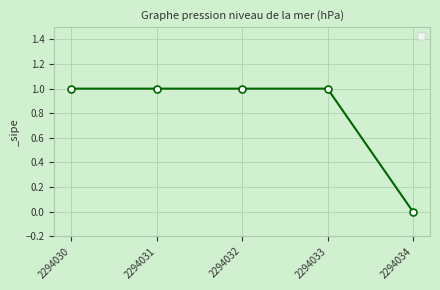

The value at 2294031 is 2. True or false?

False